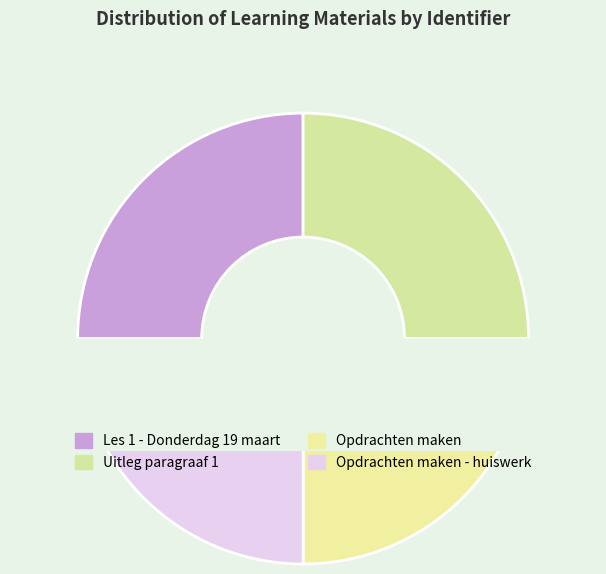

To the nearest percent, what is the average slice percentage?

25%